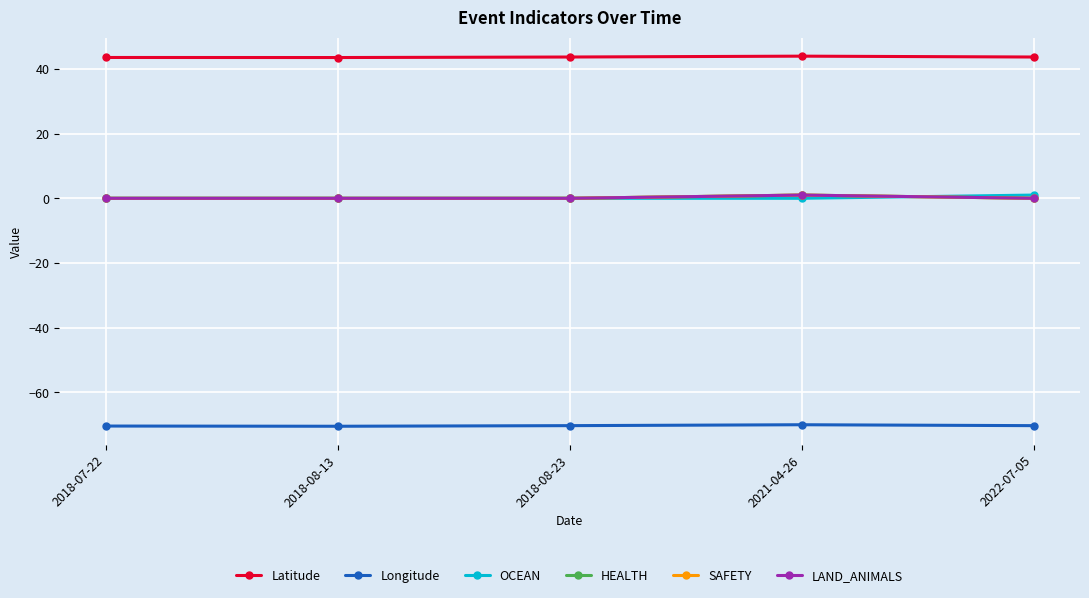

Is it true that SAFETY equals 0.0 at 2018-07-22?

True